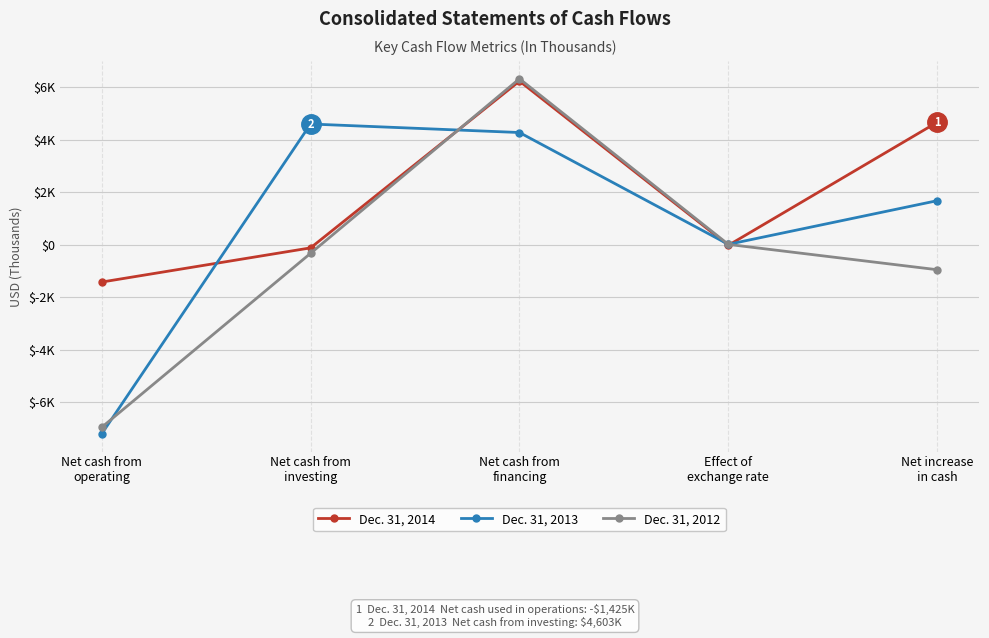

What are all the series names shown in the legend?

Dec. 31, 2014, Dec. 31, 2013, Dec. 31, 2012